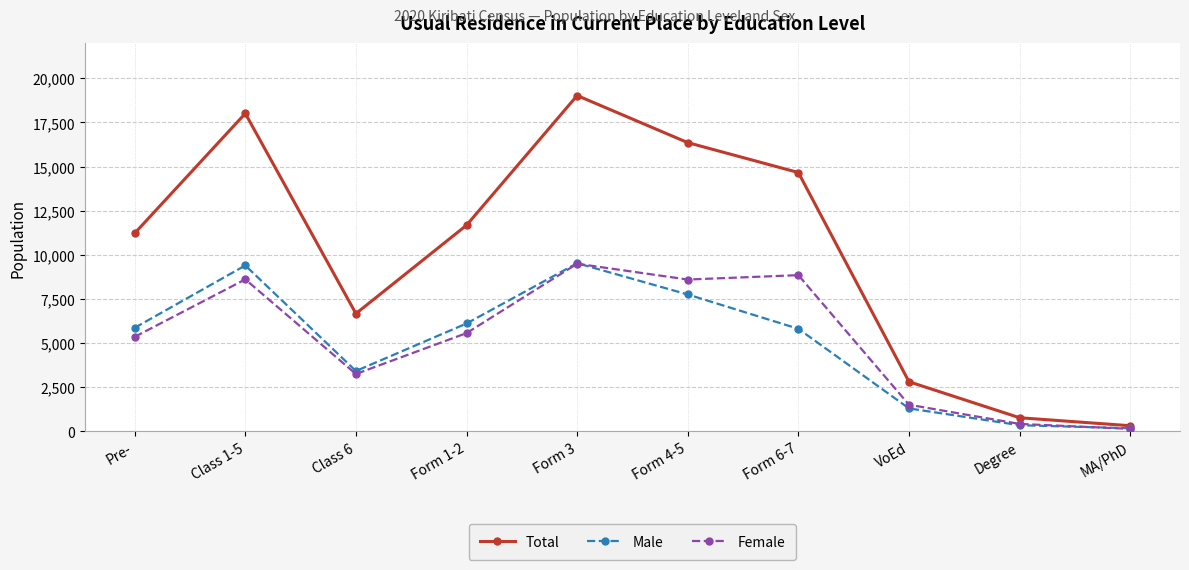

What is the label of the 9th point from the right?

Class 1-5